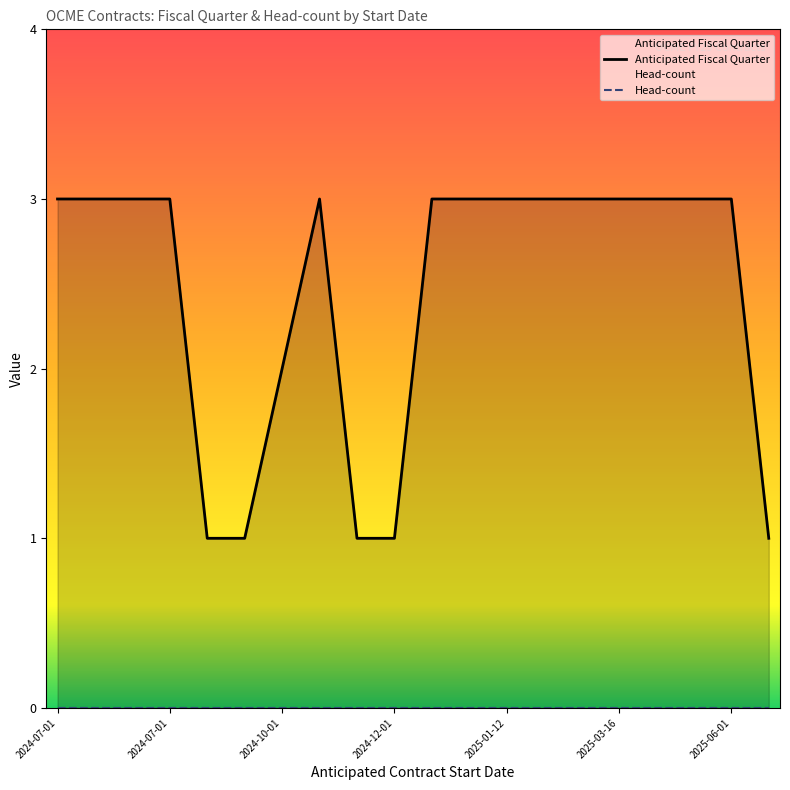

True or false: Anticipated Fiscal Quarter and Head-count cross at least once.

False